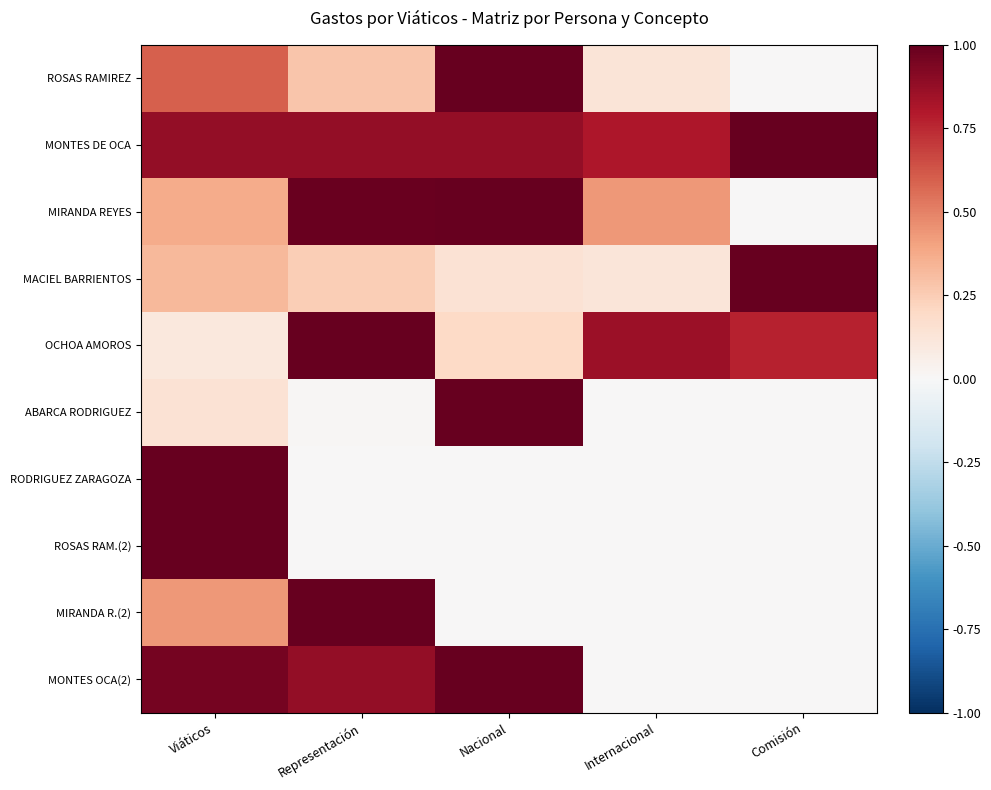

Which series has the widest spread of values?

ROSAS RAMIREZ